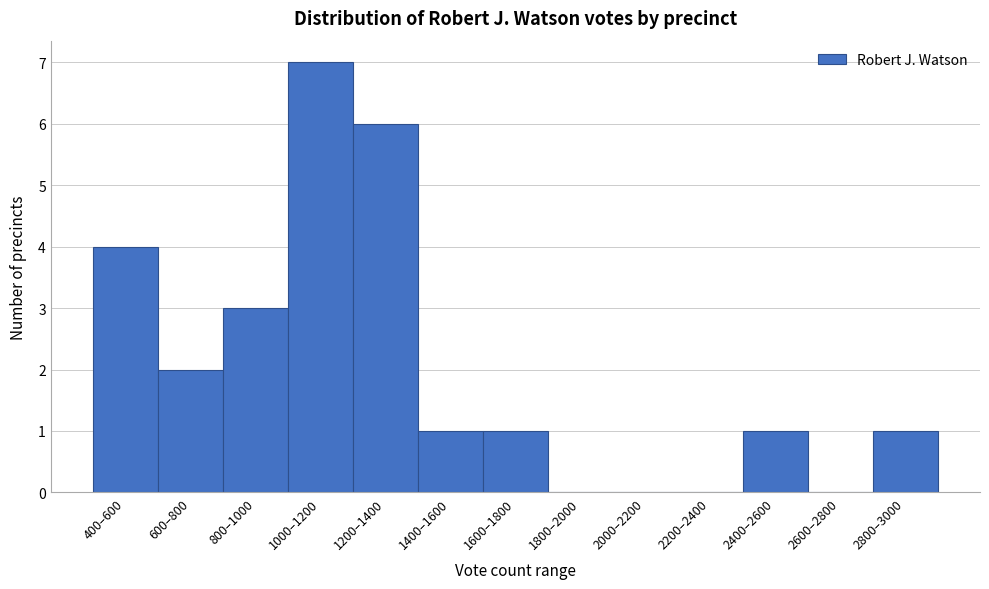

Reading right to left, extract all data points from this chart.

2800–3000=1	2600–2800=0	2400–2600=1	2200–2400=0	2000–2200=0	1800–2000=0	1600–1800=1	1400–1600=1	1200–1400=6	1000–1200=7	800–1000=3	600–800=2	400–600=4